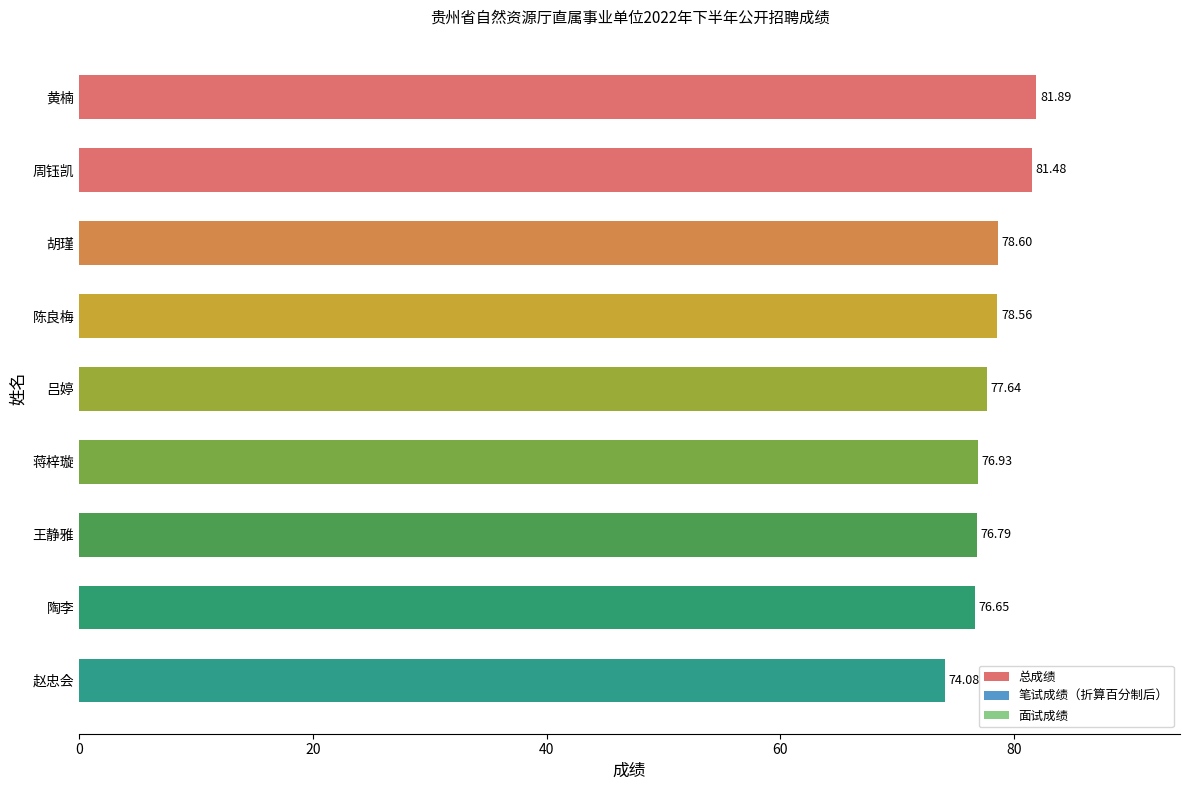

What is the label of the 3rd bar from the bottom?

王静雅